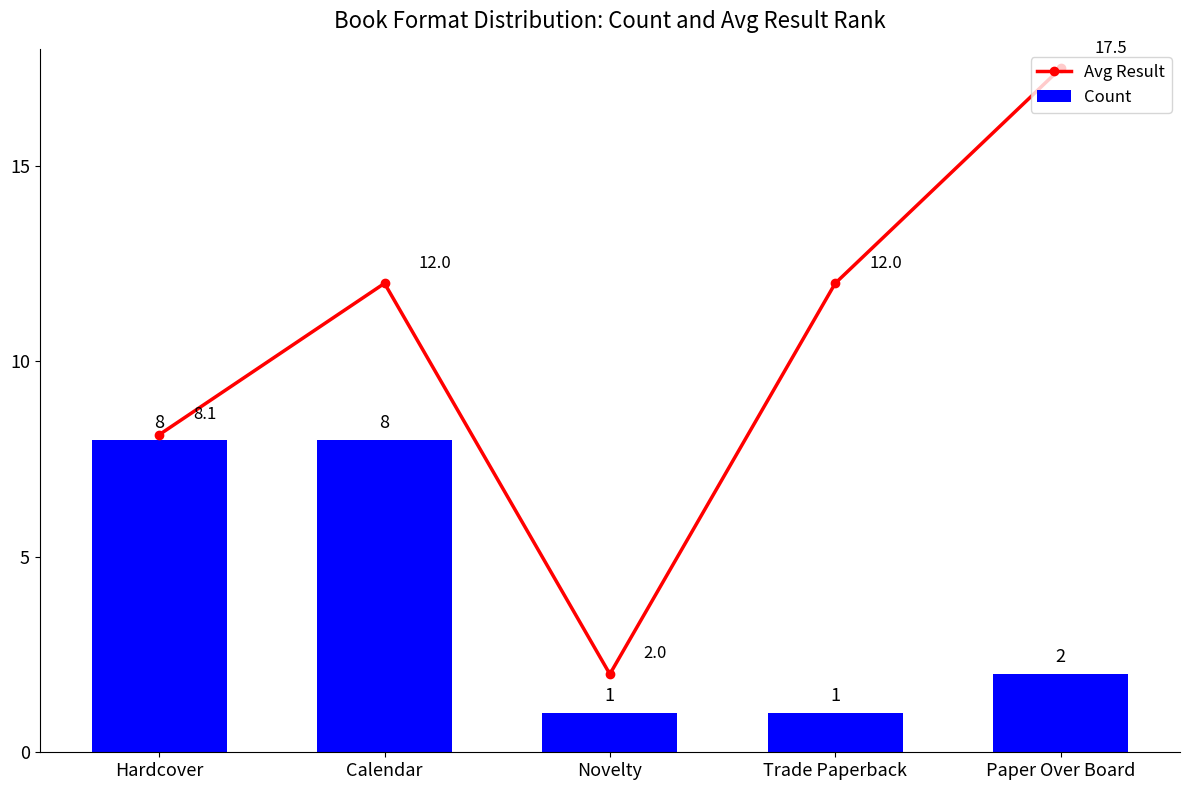

Reading right to left, transcribe all the data shown in this chart.

Avg Result: Paper Over Board=17.5	Trade Paperback=12.0	Novelty=2.0	Calendar=12.0	Hardcover=8.1
Count: Paper Over Board=2.0	Trade Paperback=1.0	Novelty=1.0	Calendar=8.0	Hardcover=8.0